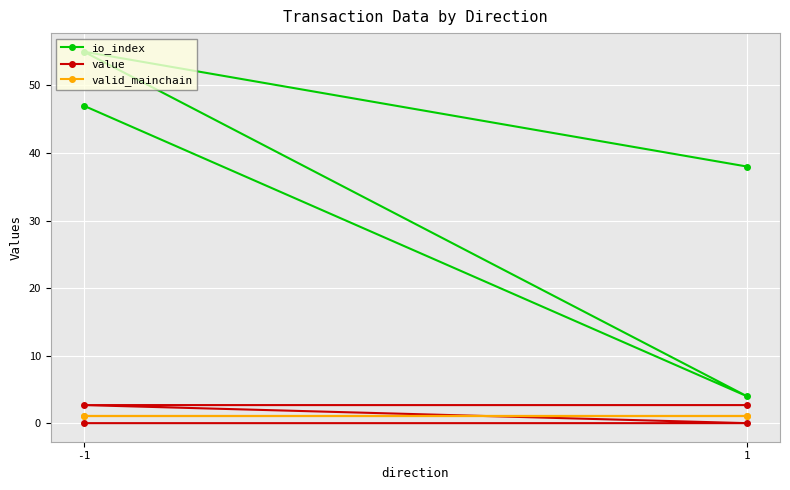

Where is value nearest to the value 1?

-1